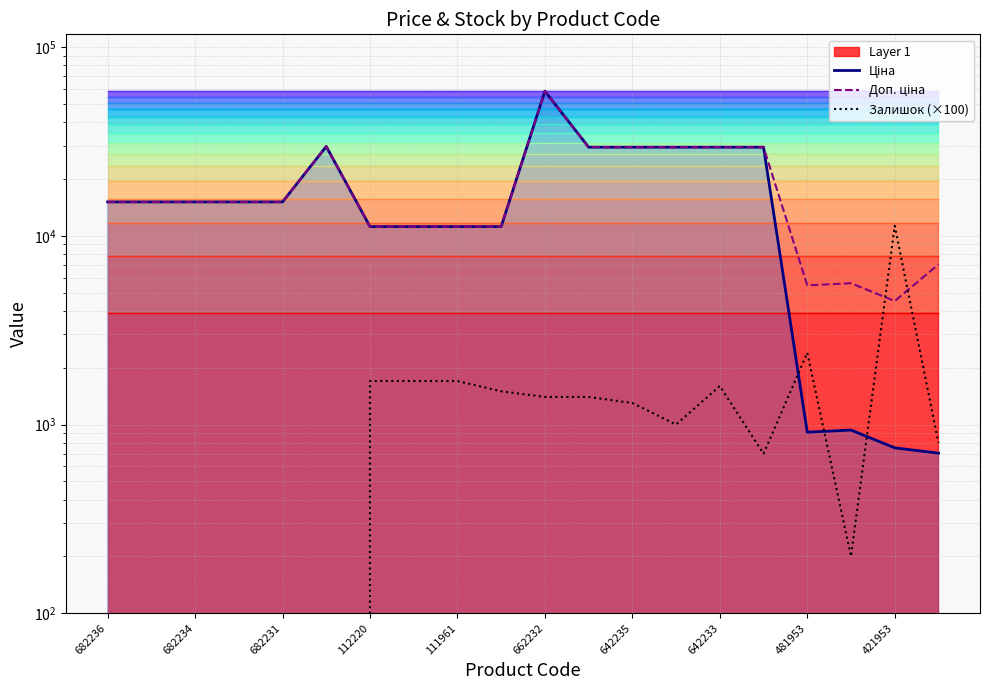

What are all the series names shown in the legend?

Ціна, Доп. ціна, Залишок (×100)